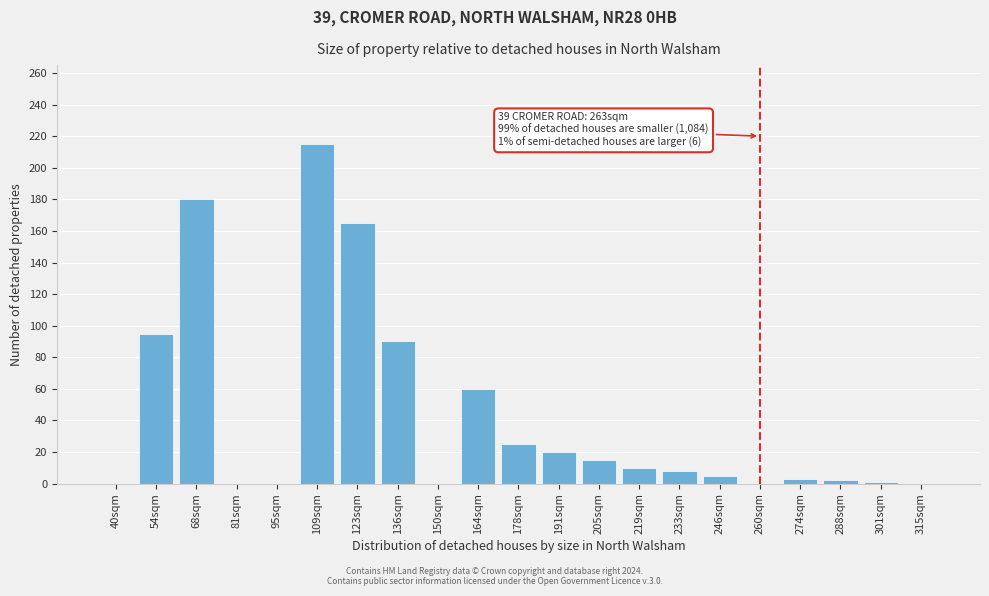

The chart shows a value of 133 at 109sqm. True or false?

False